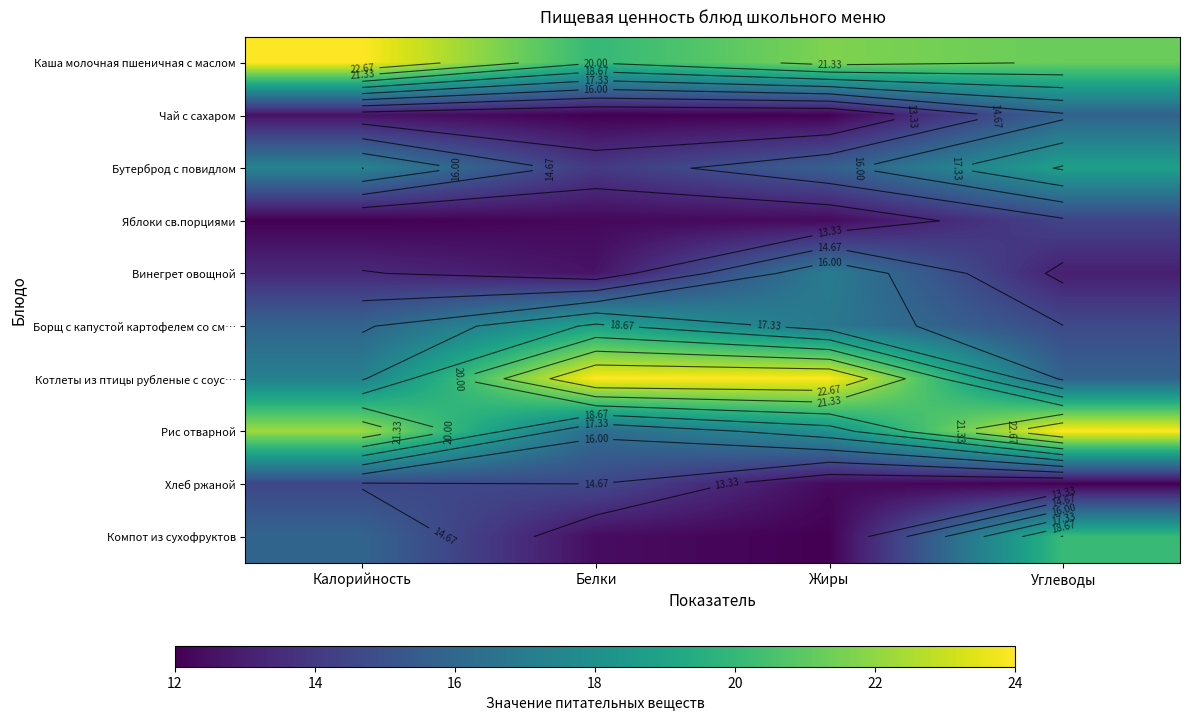

What is the approximate value of Компот из сухофруктов at Углеводы?

20.1